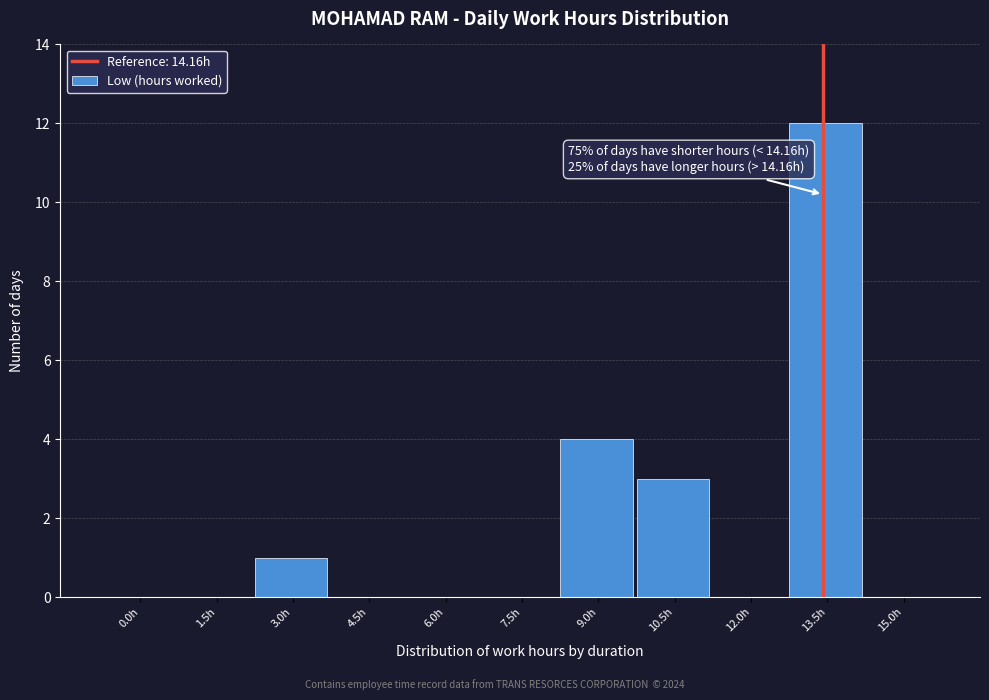

Reading right to left, extract all data points from this chart.

15.0h=0	13.5h=12	12.0h=0	10.5h=3	9.0h=4	7.5h=0	6.0h=0	4.5h=0	3.0h=1	1.5h=0	0.0h=0